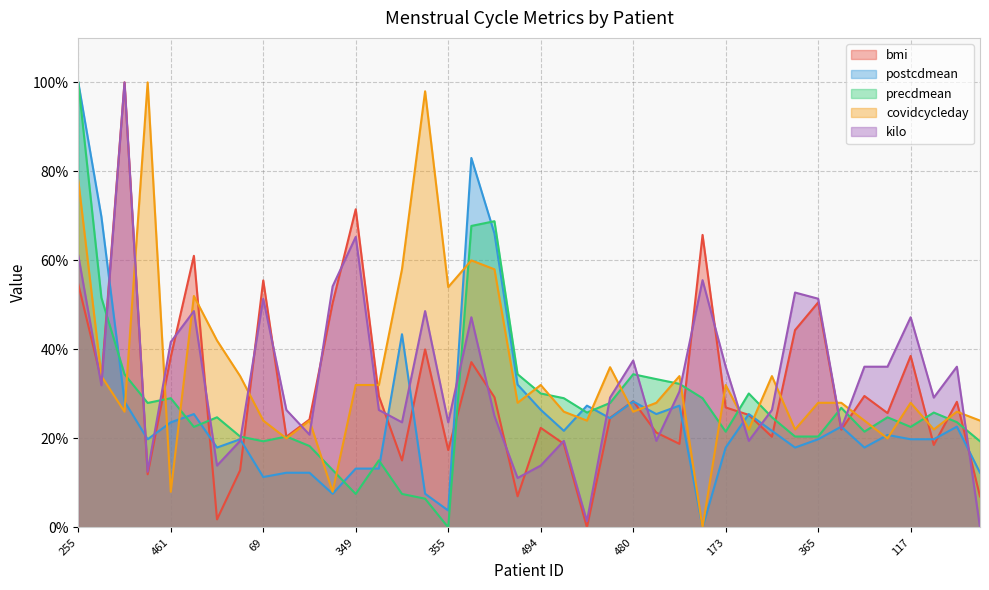

At 248, list the series in order from smallest to largest.

kilo, covidcycleday, bmi, postcdmean, precdmean